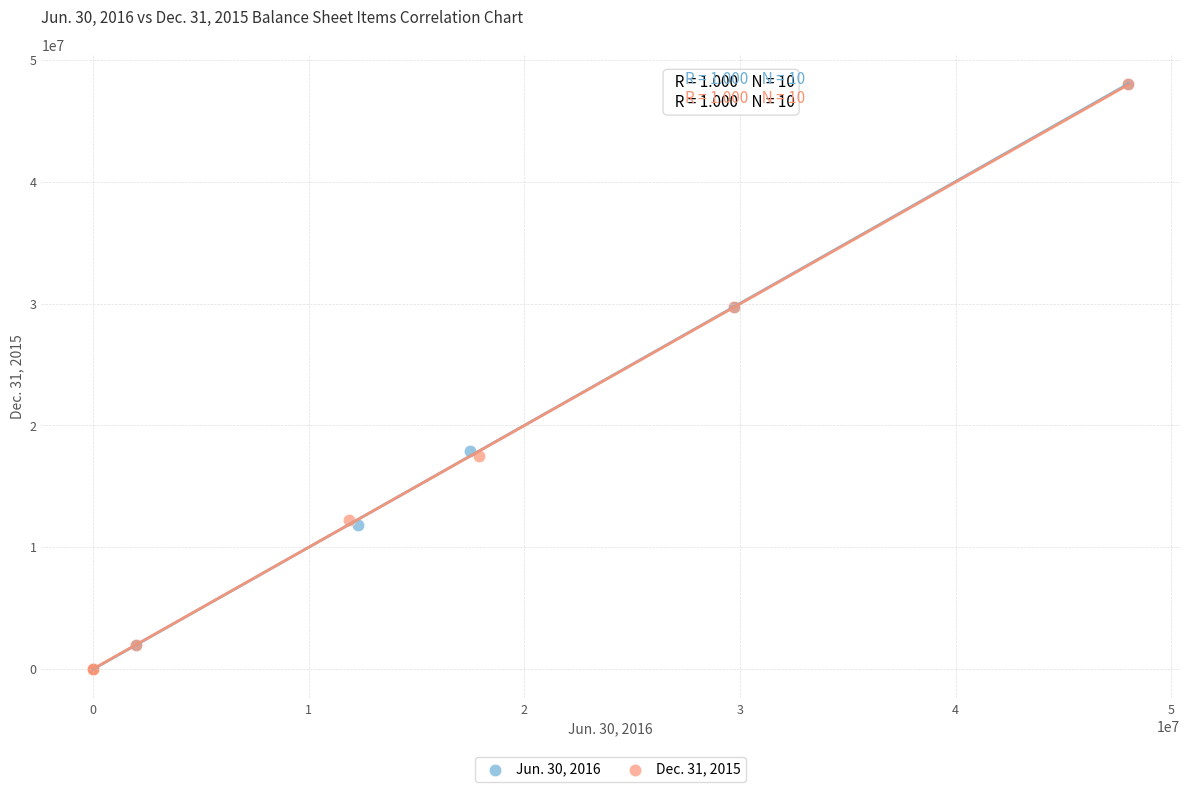

What are all the series names shown in the legend?

Jun. 30, 2016, Dec. 31, 2015